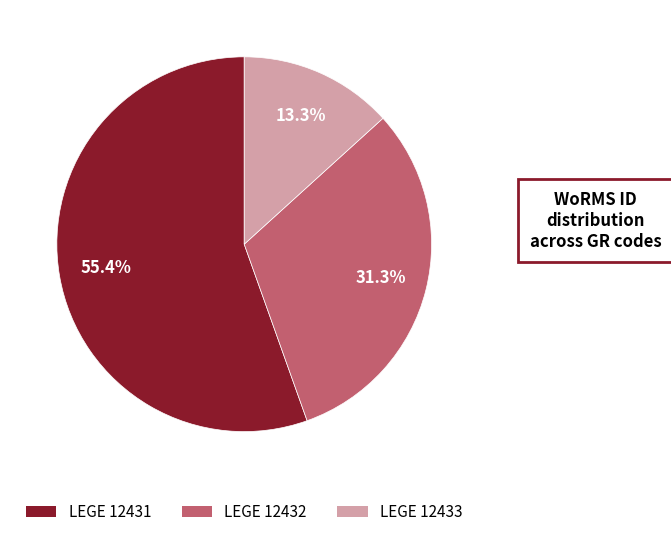

Which slice is the smallest?

LEGE 12433